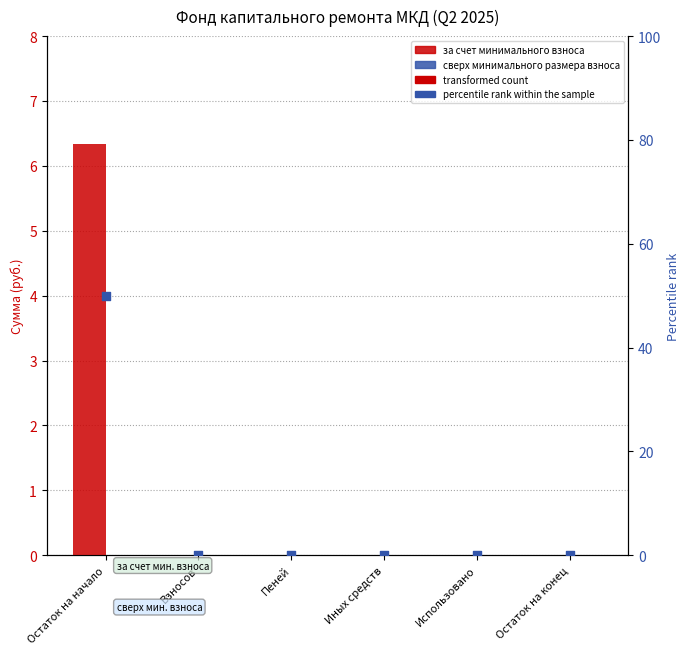

Which series contains the highest Y value?

percentile rank within the sample